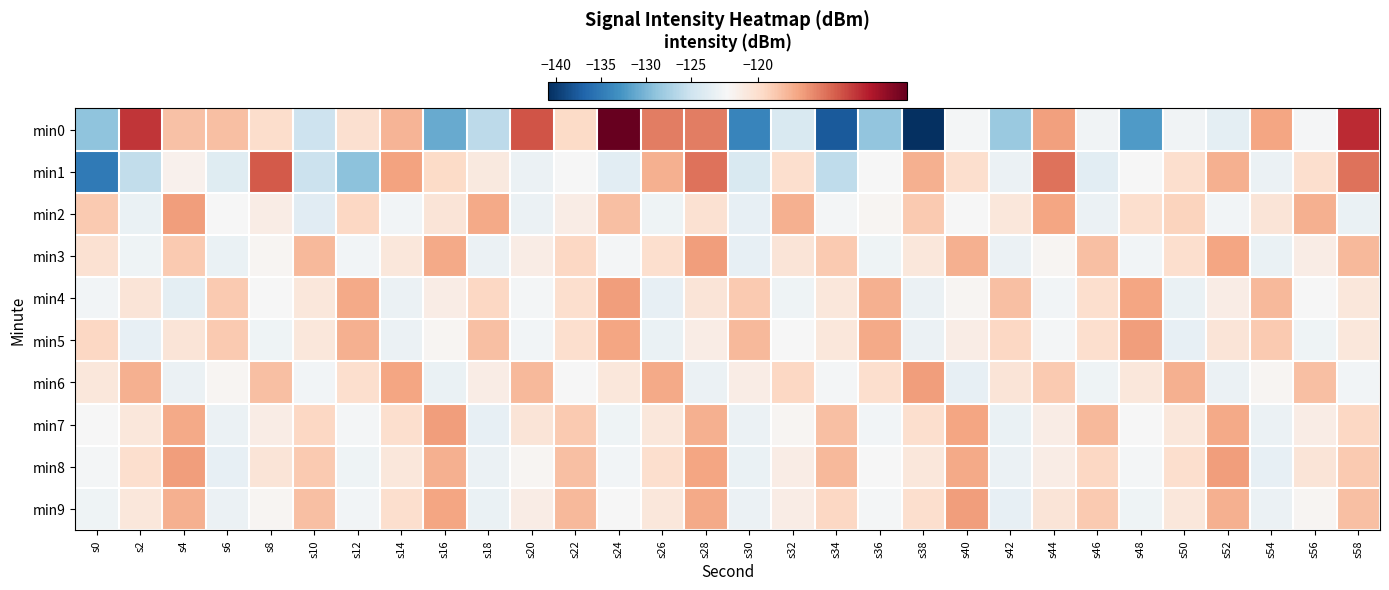

At which category is the sum across all series the highest?

s28